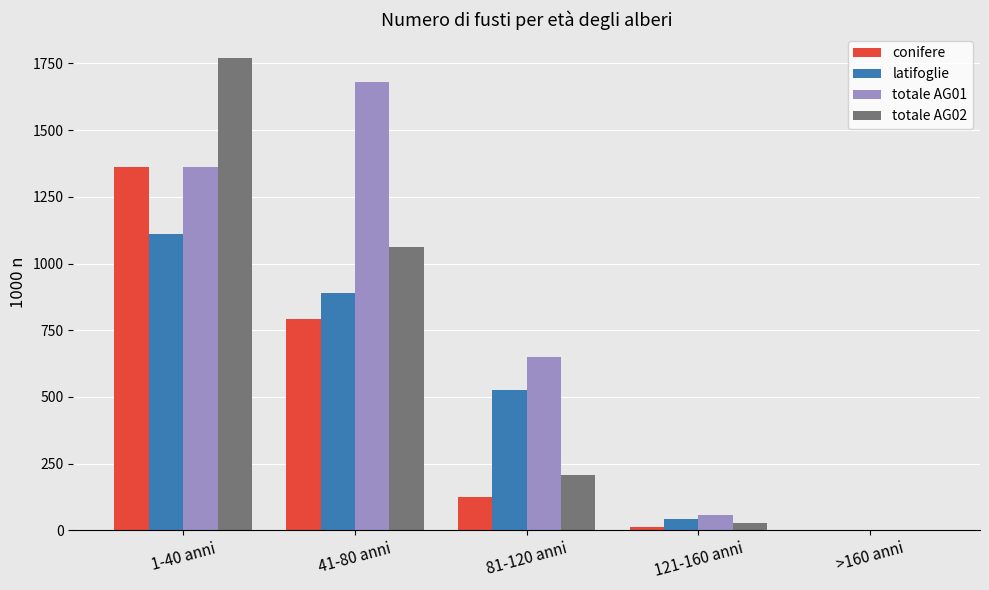

Is the value of totale AG02 at 1-40 anni greater than the value of latifoglie at >160 anni?

Yes